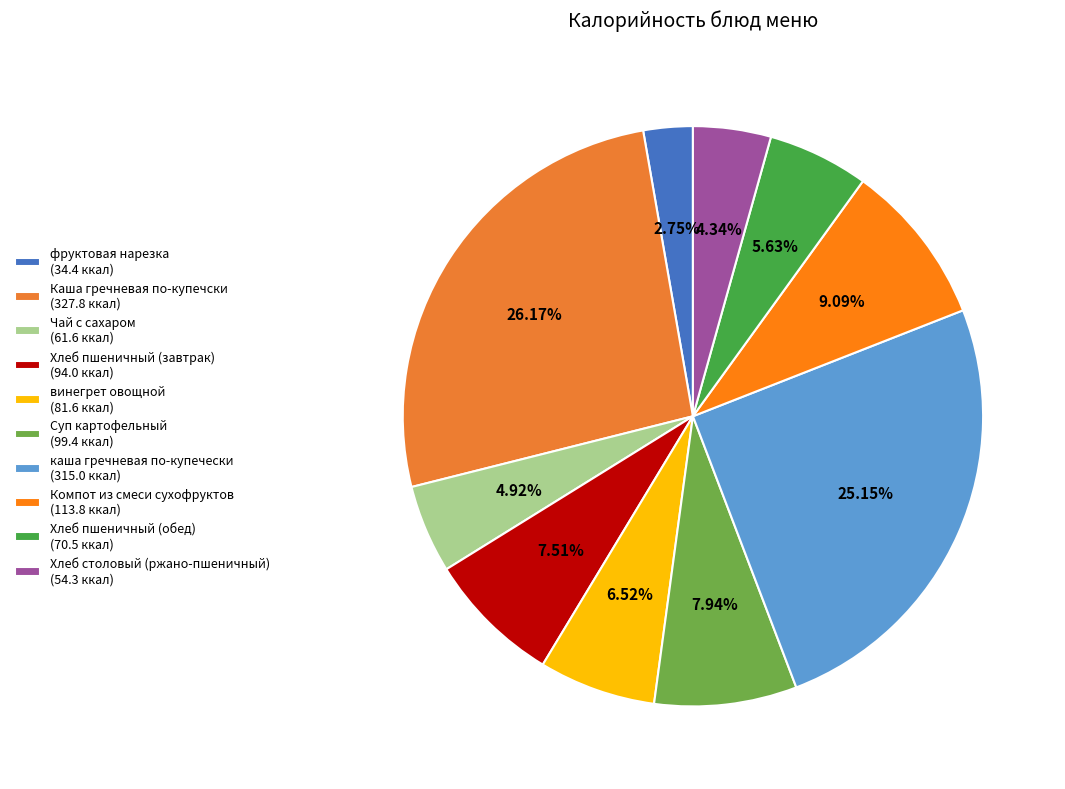

To the nearest percent, what portion does Компот из смеси сухофруктов represent?

9%